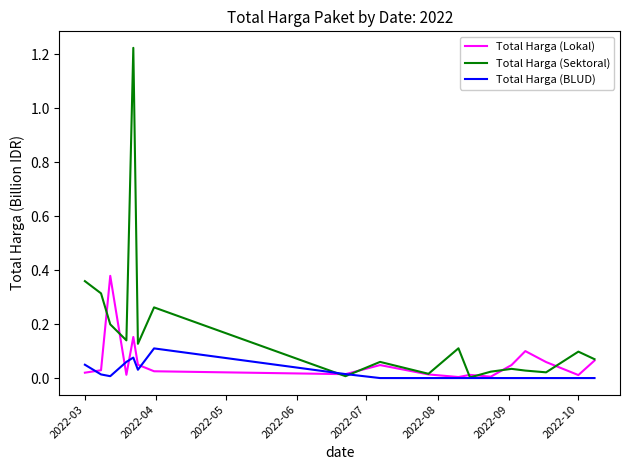

Does the chart display data point markers on the line(s)?

No